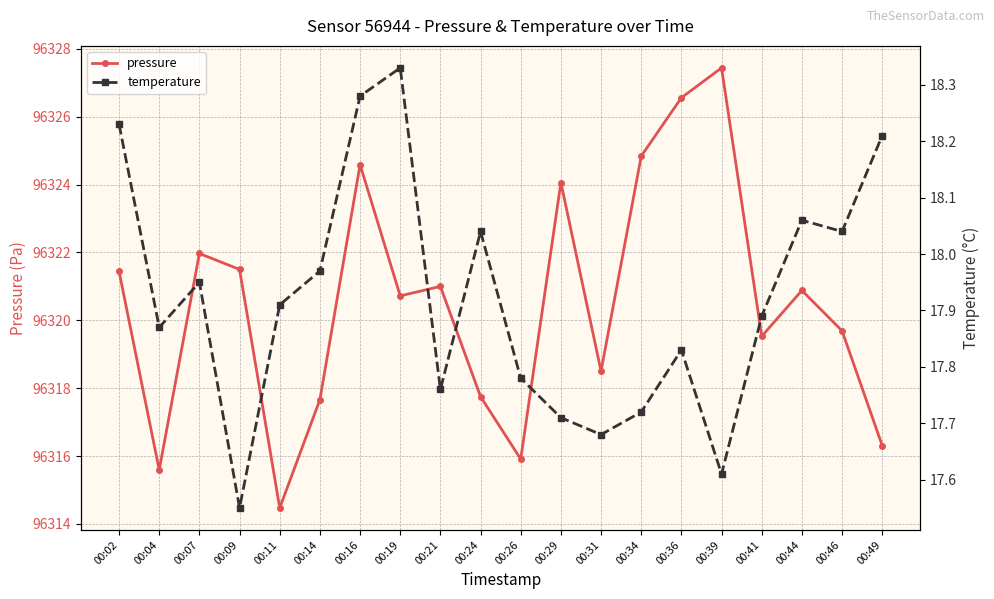

What value does the temperature series have at 00:14?

18.0